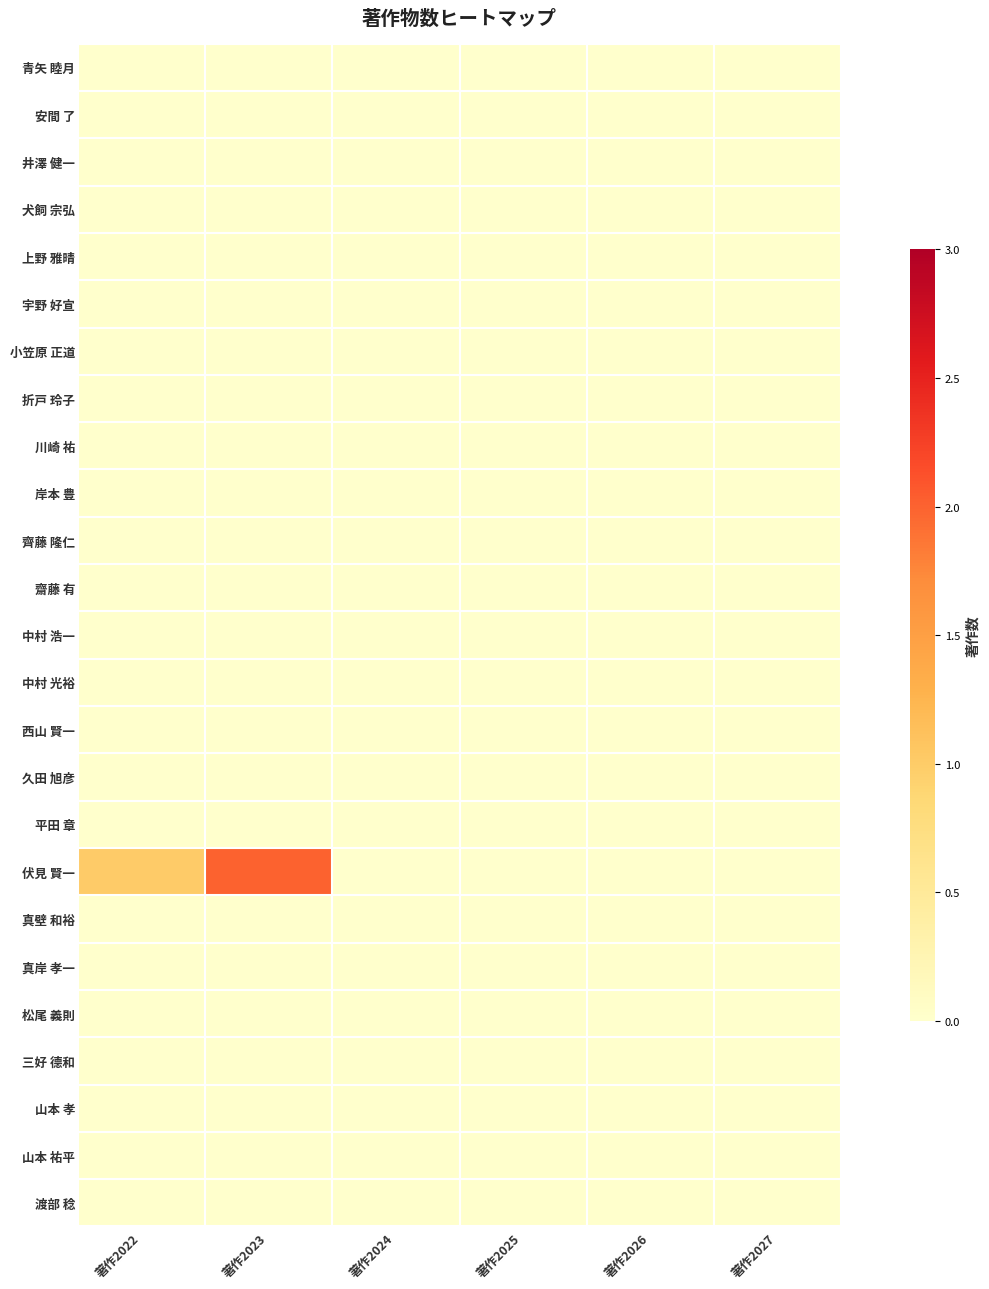

How many series are shown in this chart?

25